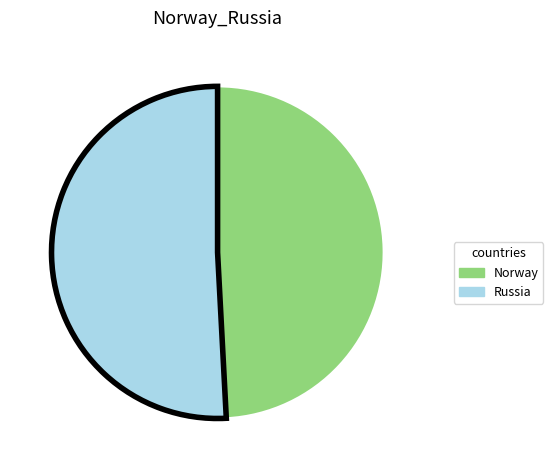

Rank the categories by value from highest to lowest.

Russia, Norway